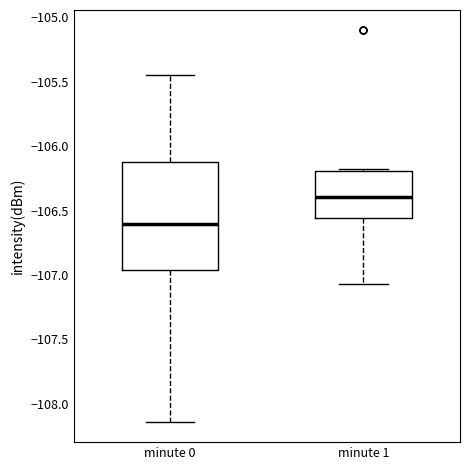

Which box has the highest median line?

minute 1